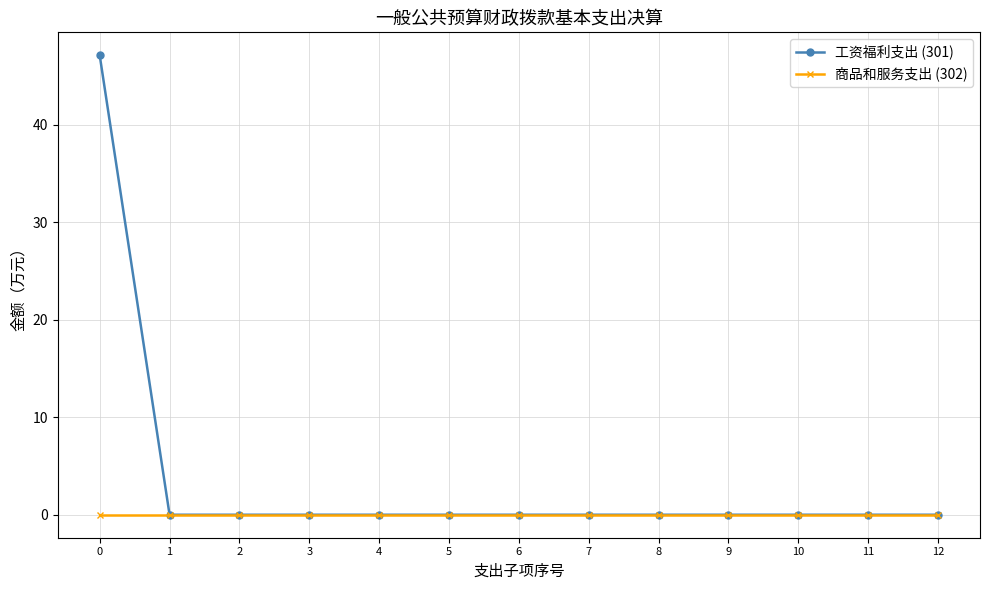

What is the average value of the 工资福利支出 (301) series?

3.6